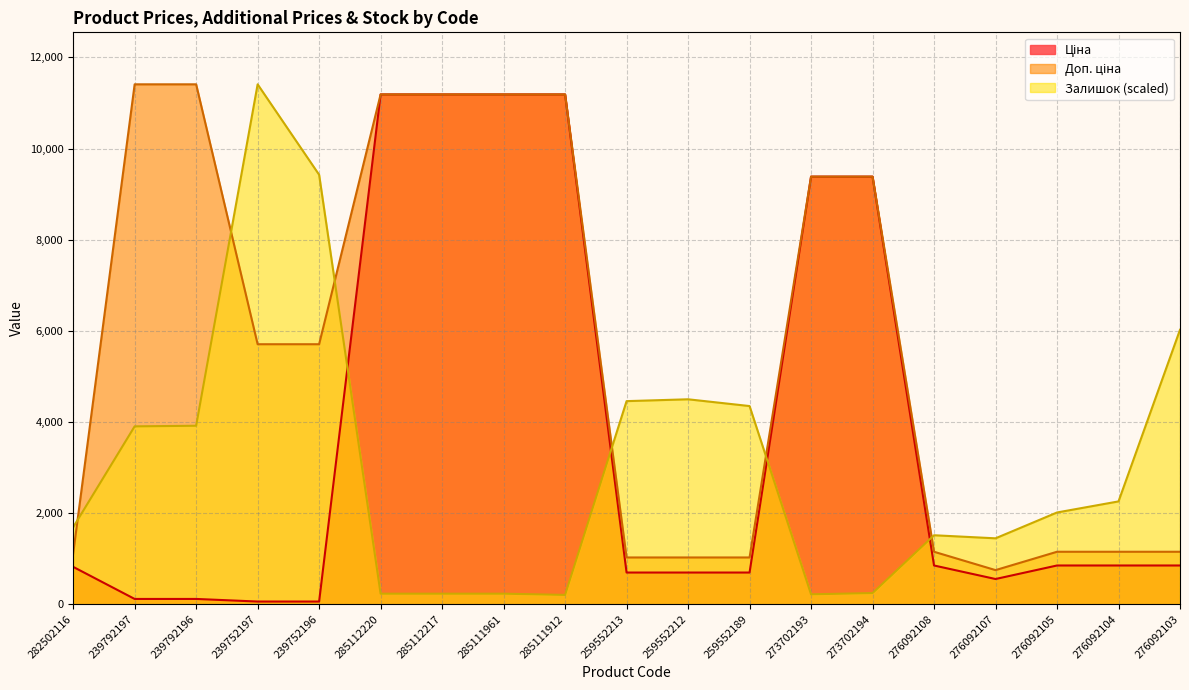

Which series ends up on top after the final intersection of Залишок and Ціна?

Залишок